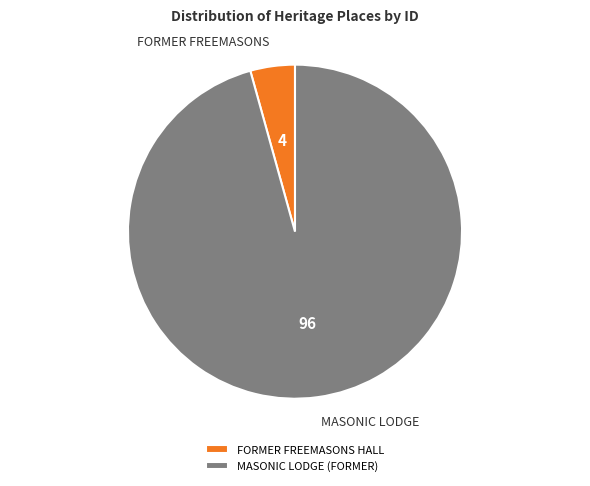

Do MASONIC LODGE (FORMER) and FORMER FREEMASONS HALL together represent more than half of the pie?

Yes